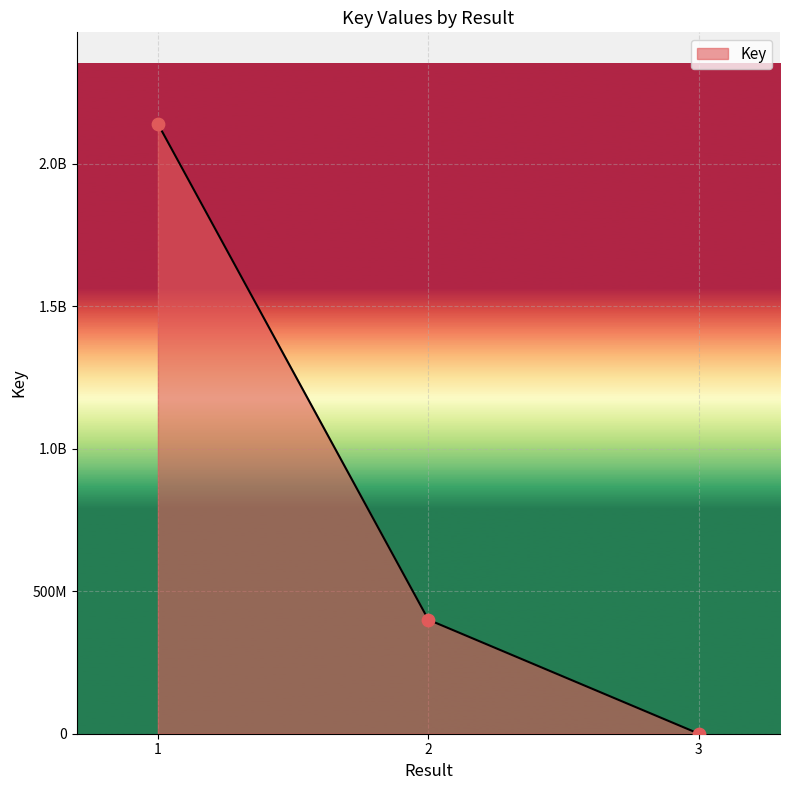

Which has a higher value, 1 or 2?

1